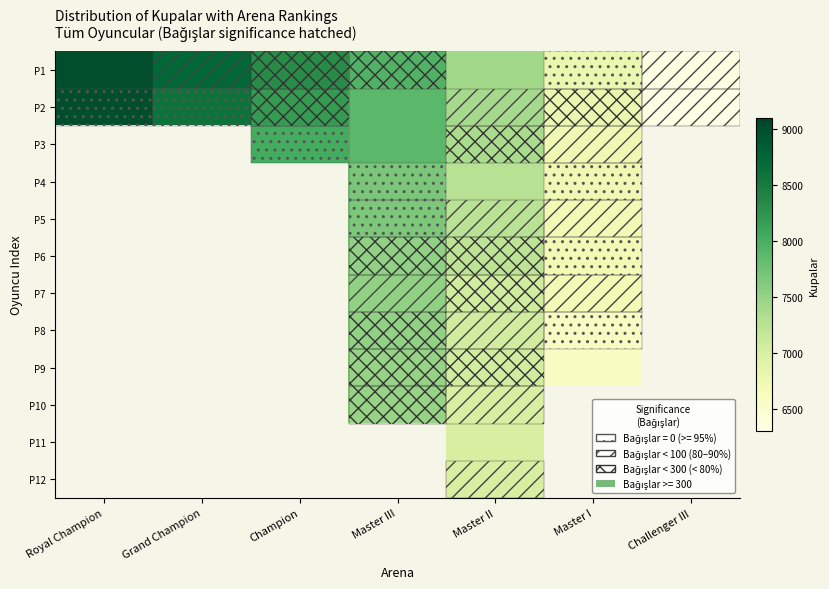

What value does the P9 series have at Master III?

7500.0